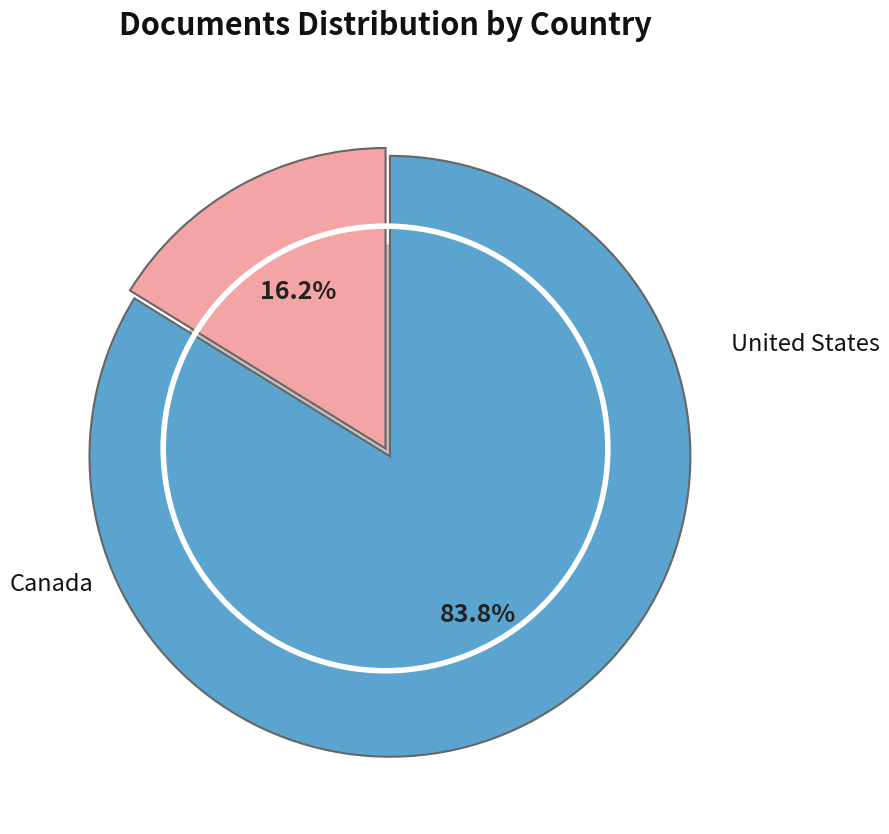

Is there any slice that represents more than half of the pie?

Yes